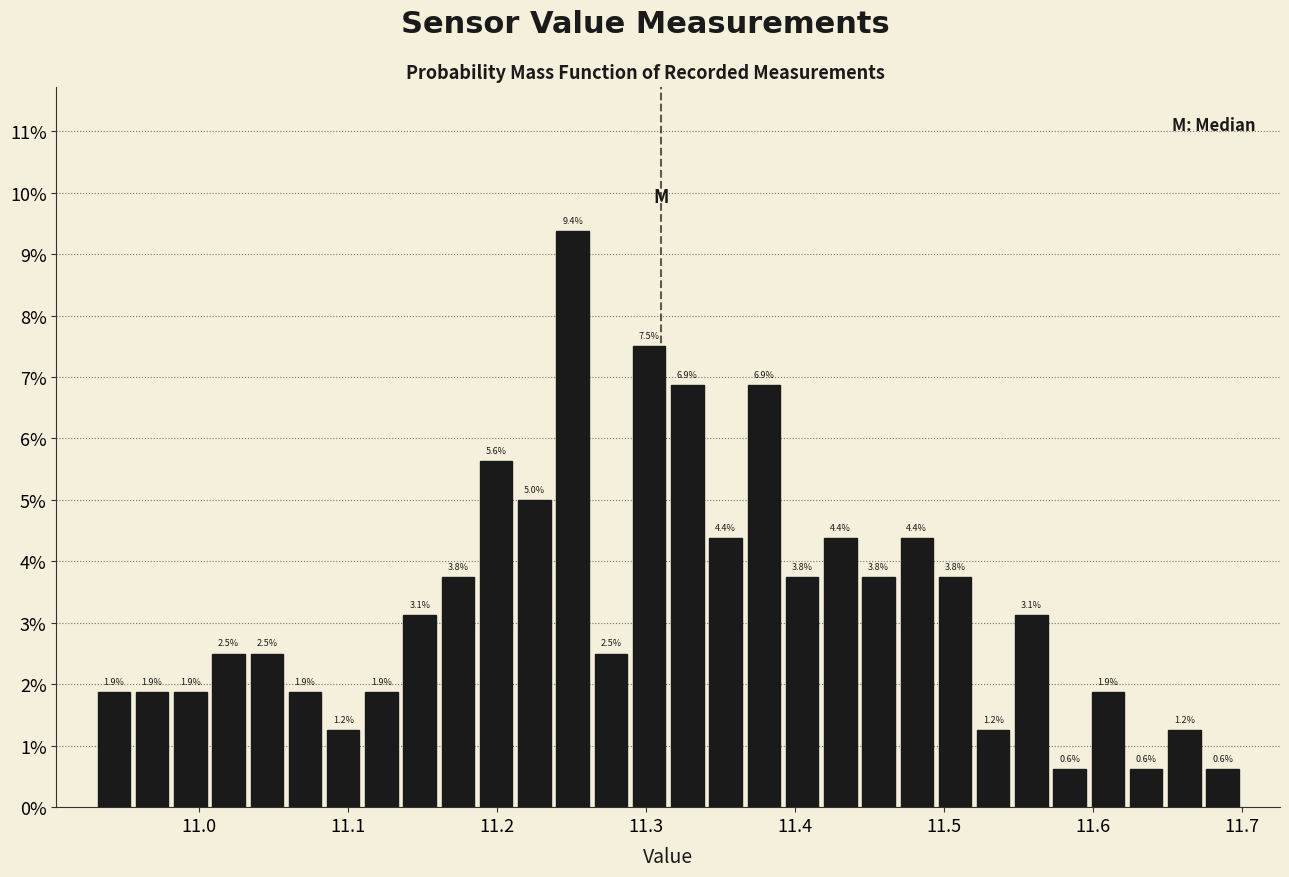

Read against the x-axis, roughly where is the centre of the tallest bar?

11.25